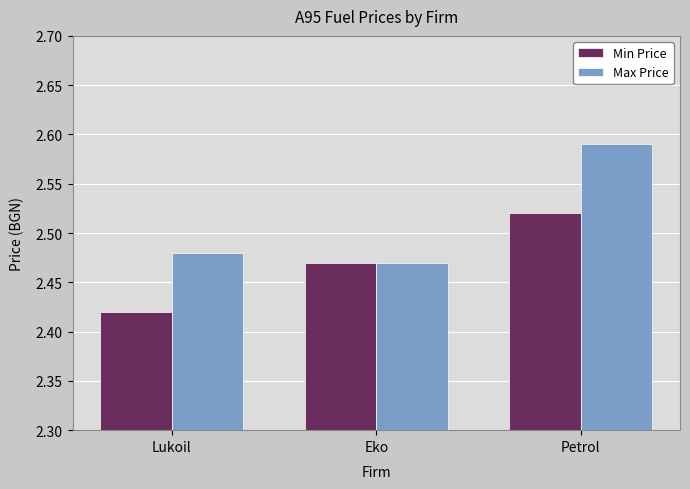

Which category has the lowest value across all series?

Lukoil